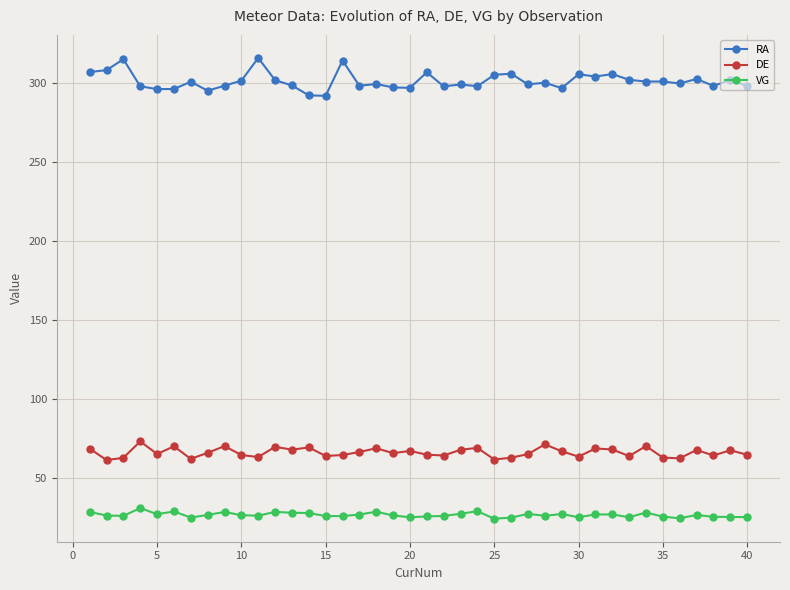

Which series has the largest range (max minus min)?

RA